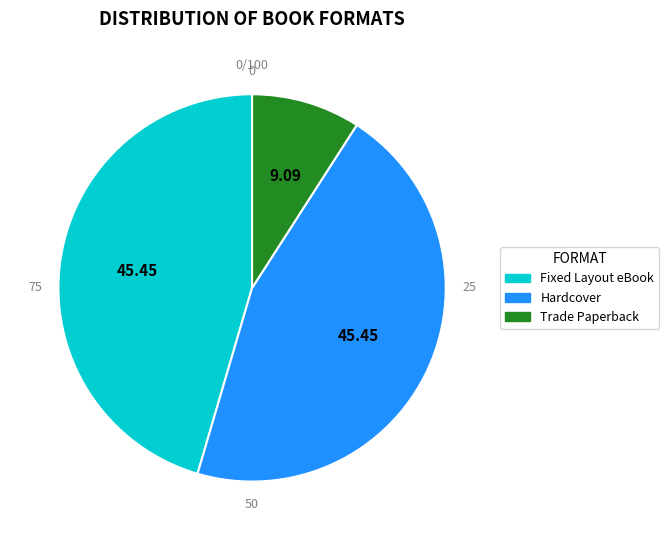

Which category has the smallest portion of the pie?

Trade Paperback